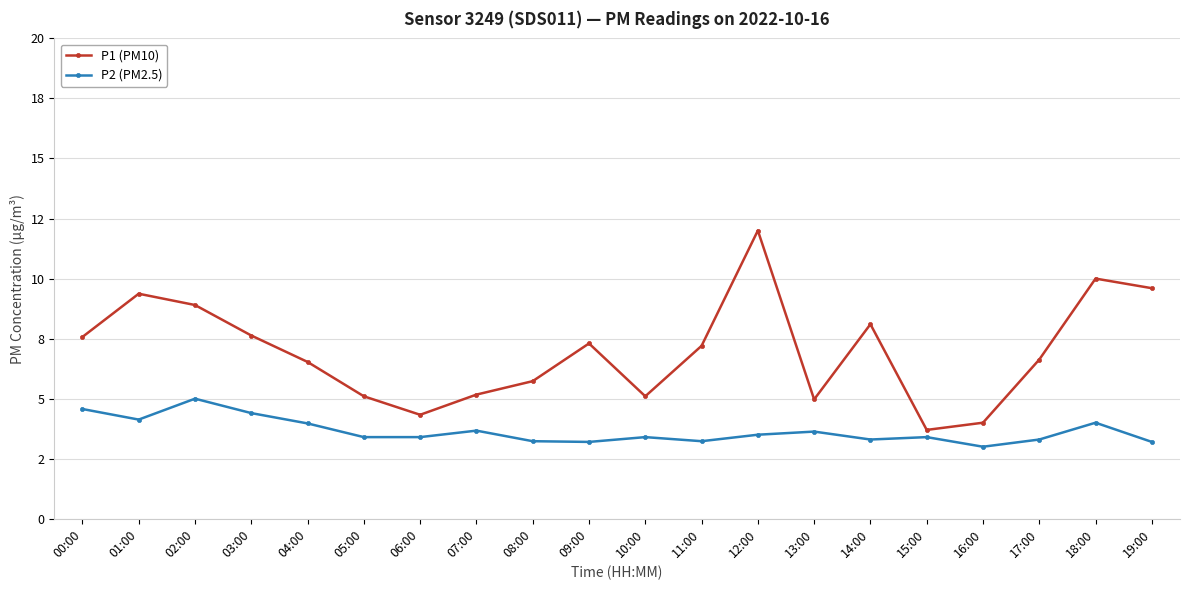

What is the value of the P1 (PM10) point at the 8th from the left?

5.2